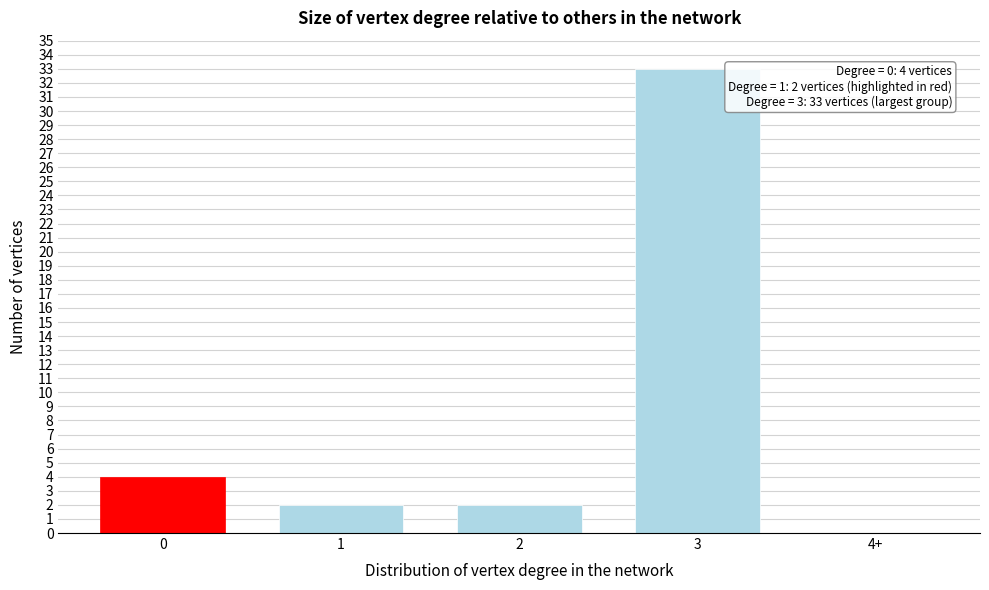

Reading right to left, transcribe all the data shown in this chart.

4+=0	3=33	2=2	1=2	0=4